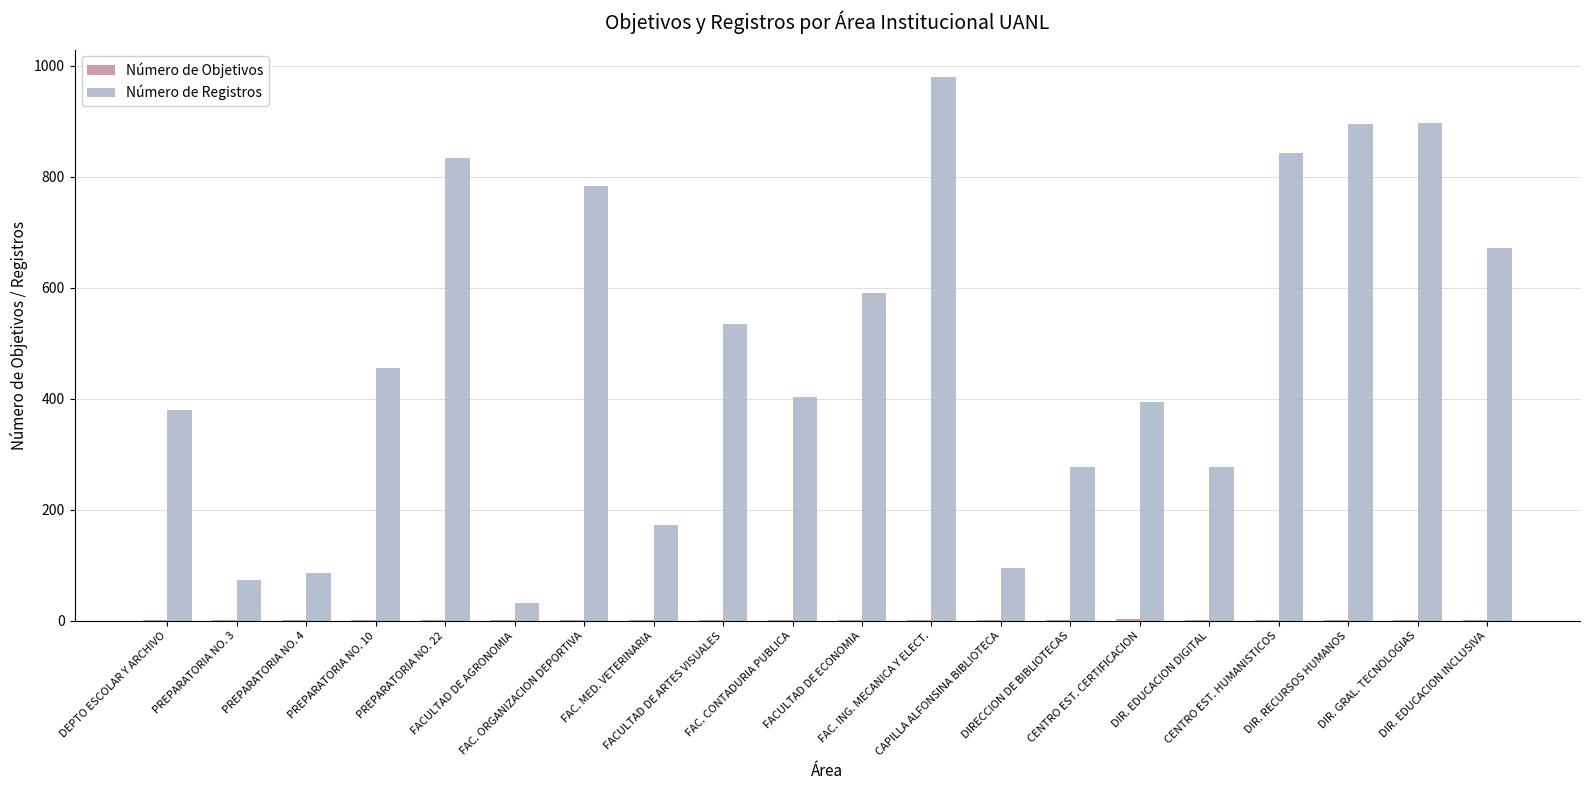

What is the sum of all Número de Registros values?

9677